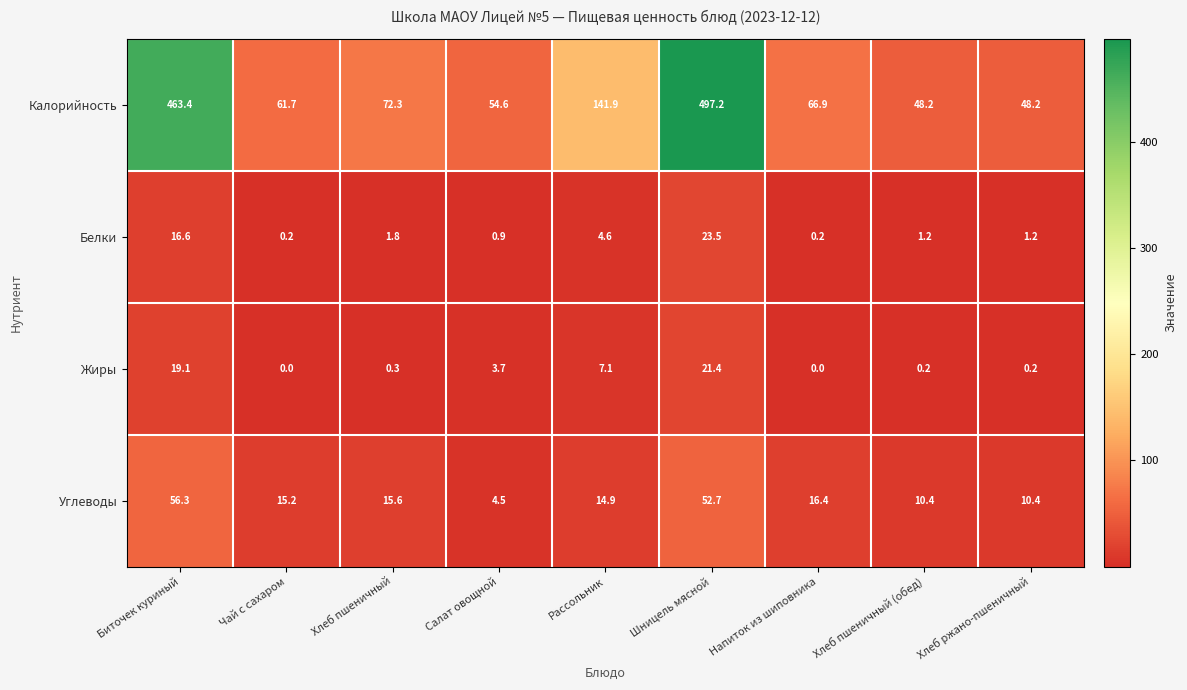

The Калорийность series shows 66.9 at Напиток из шиповника. True or false?

True